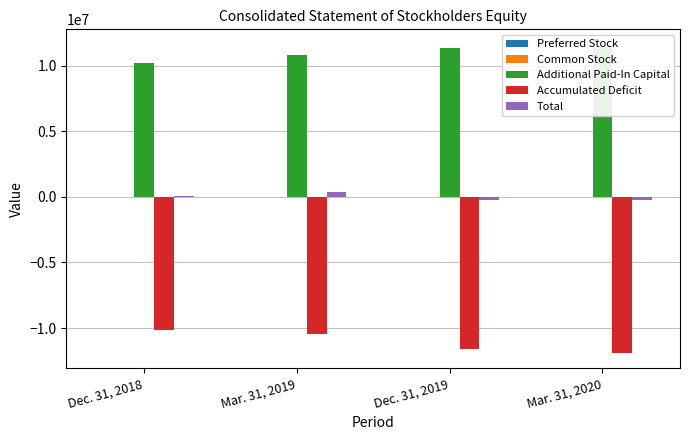

What is the average value of the Preferred Stock series?

425